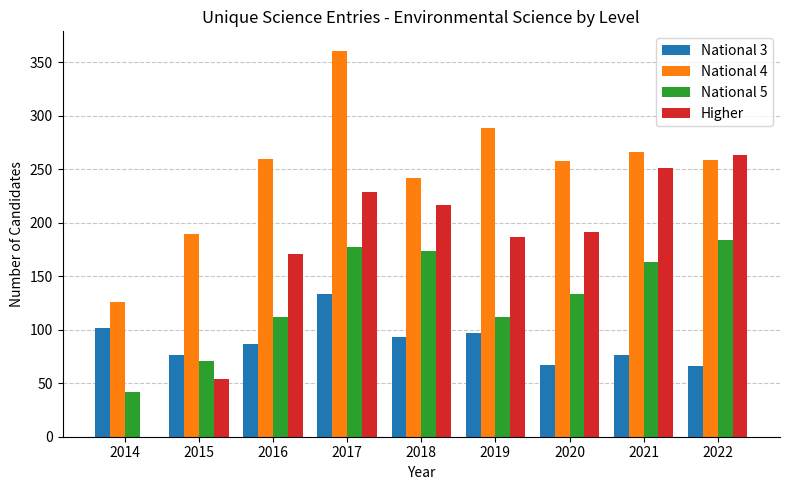

What is the greatest value displayed?

361